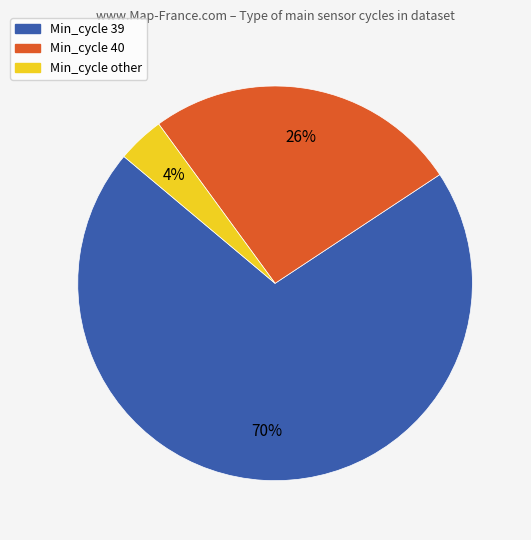

Is there a majority slice in this chart?

Yes